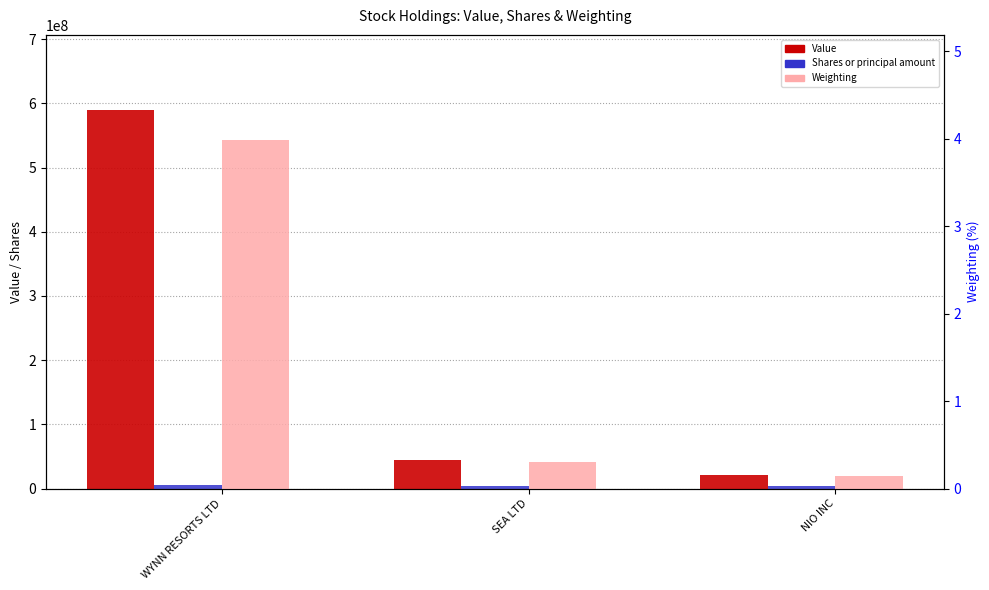

Reading right to left, transcribe all the data shown in this chart.

Value: 20444000.0	44864000.0	589058000.0
Shares or principal amount: 3736290.0	3963222.0	5955497.0
Weighting: 0.1	0.3	4.0